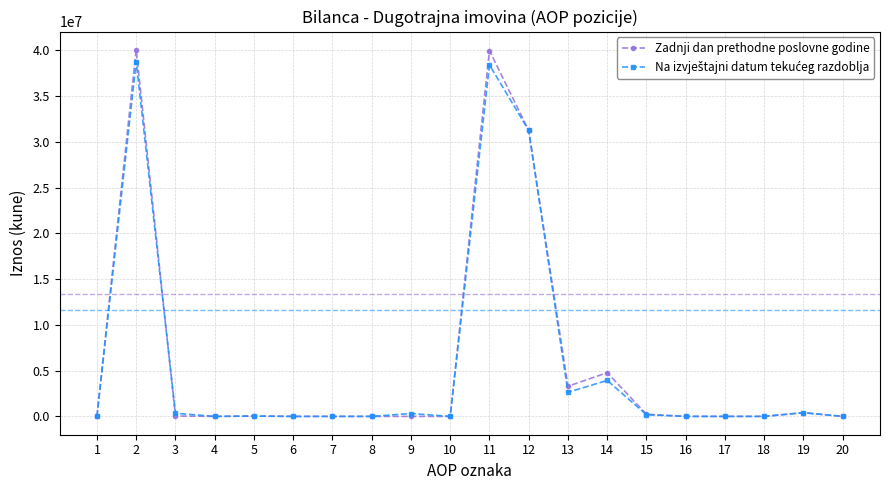

Is it true that Zadnji dan prethodne poslovne godine equals 0 at 10?

True